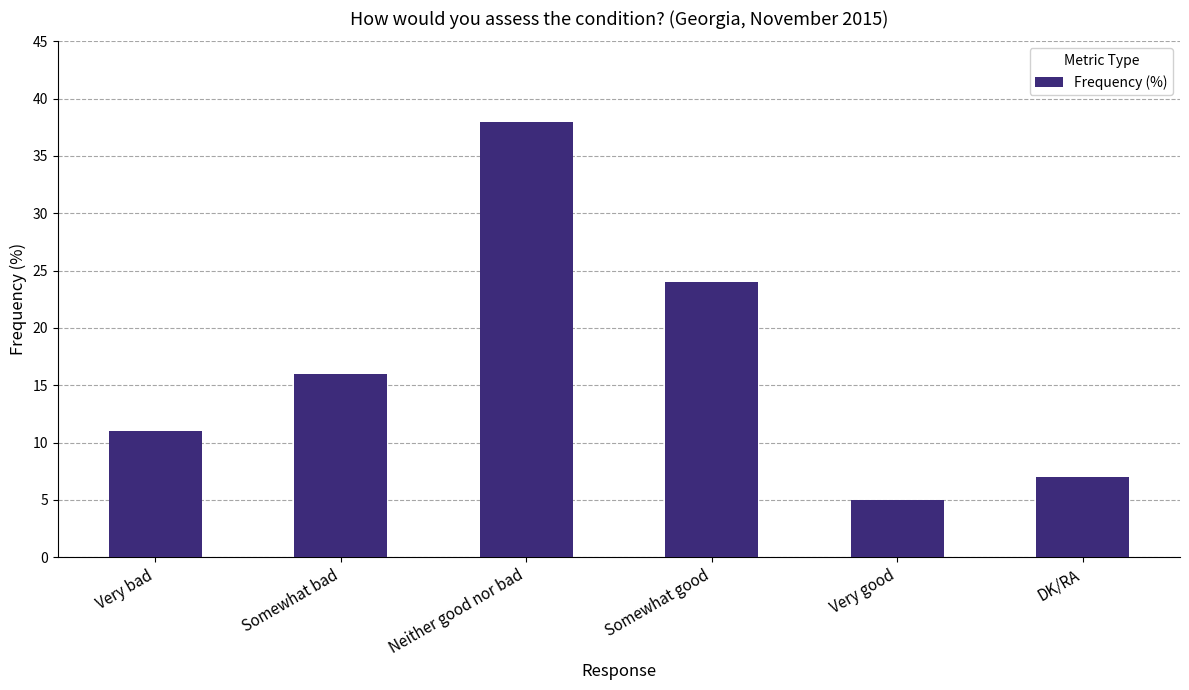

Does the chart contain any negative values?

No